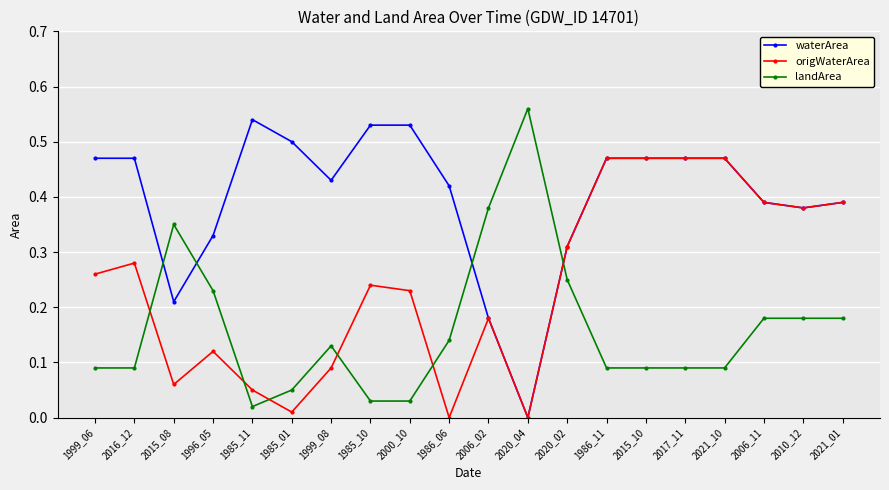

Between 1985_10 and 1986_06, which series saw the biggest shift?

origWaterArea